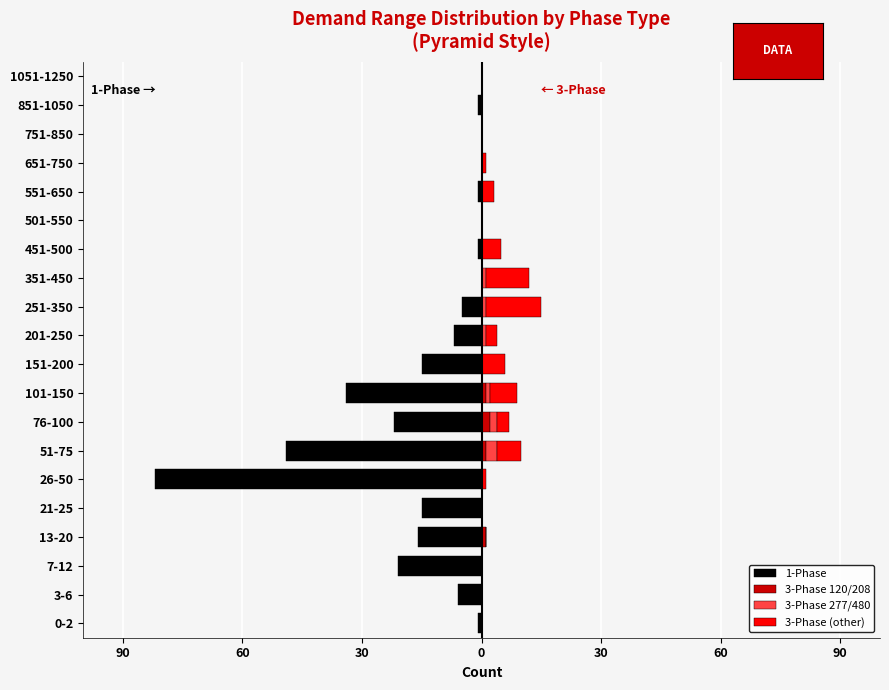

Reading right to left, transcribe all the data shown in this chart.

1-Phase: 0	-1	0	0	-1	0	-1	0	-5	-7	-15	-34	-22	-49	-82	-15	-16	-21	-6	-1
3-Phase 120/208: 0	0	0	0	0	0	0	0	0	0	0	1	2	1	0	0	1	0	0	0
3-Phase 277/480: 0	0	0	0	0	0	0	1	1	1	0	1	2	3	0	0	0	0	0	0
3-Phase (other): 0	0	0	1	3	0	5	11	14	3	6	7	3	6	1	0	0	0	0	0